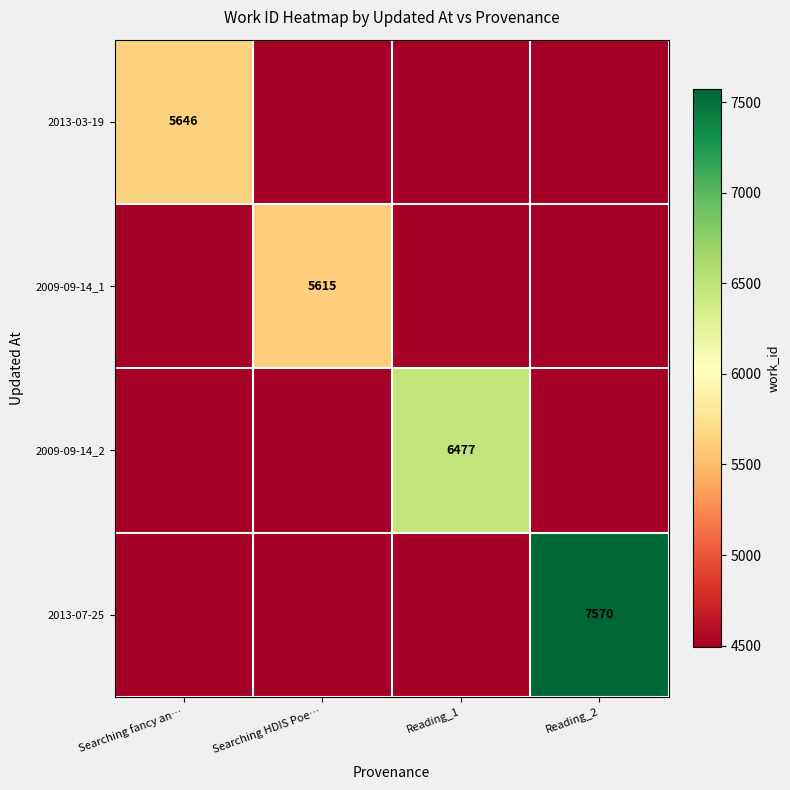

True or false: 2013-07-25 has a value of 7570 at Reading_2.

True